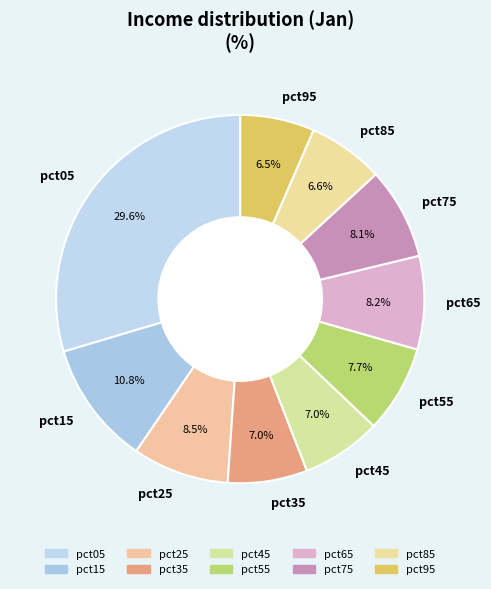

How much of the chart is everything except pct65?

91.8%